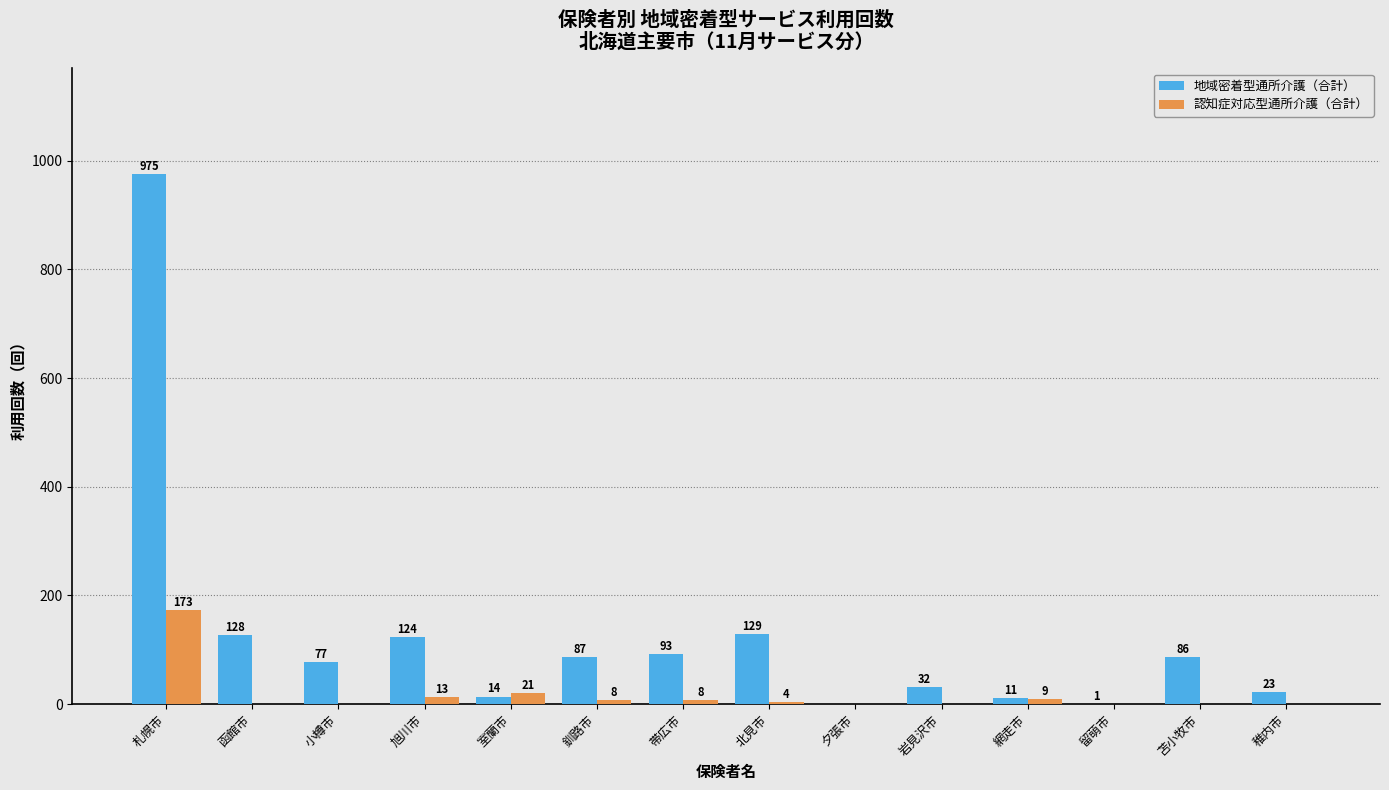

How many groups of bars are there?

14